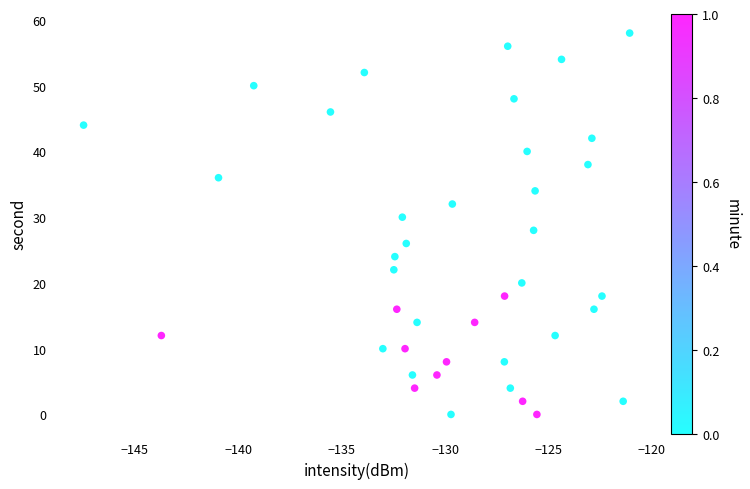

What is the range of Y values (max minus min)?

58